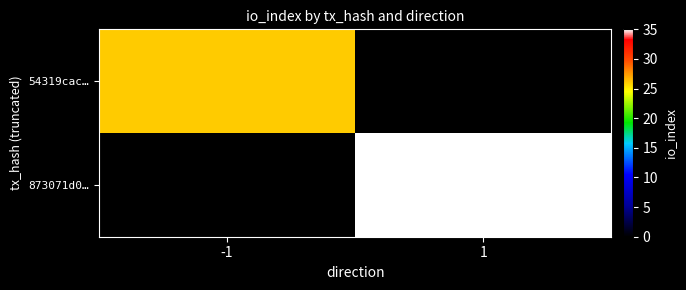

Between -1 and 1, which series saw the biggest shift?

873071d0…